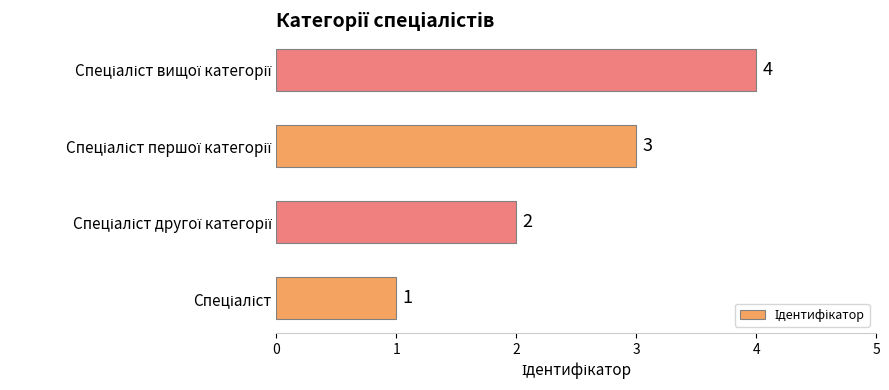

How many distinct data groups are displayed?

1